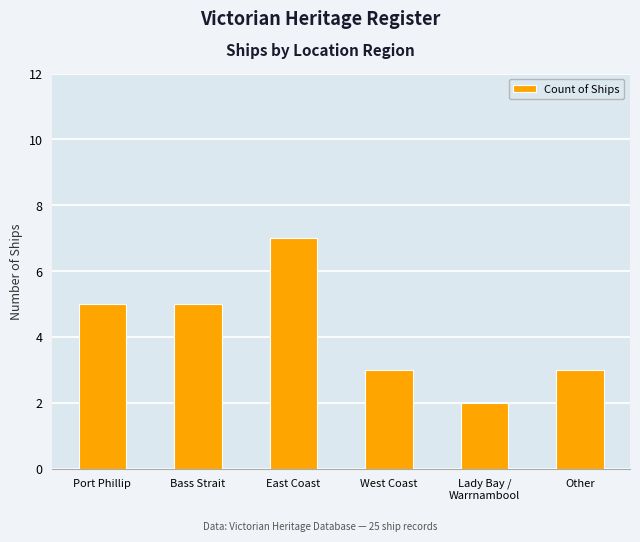

The value at Other is 2. True or false?

False